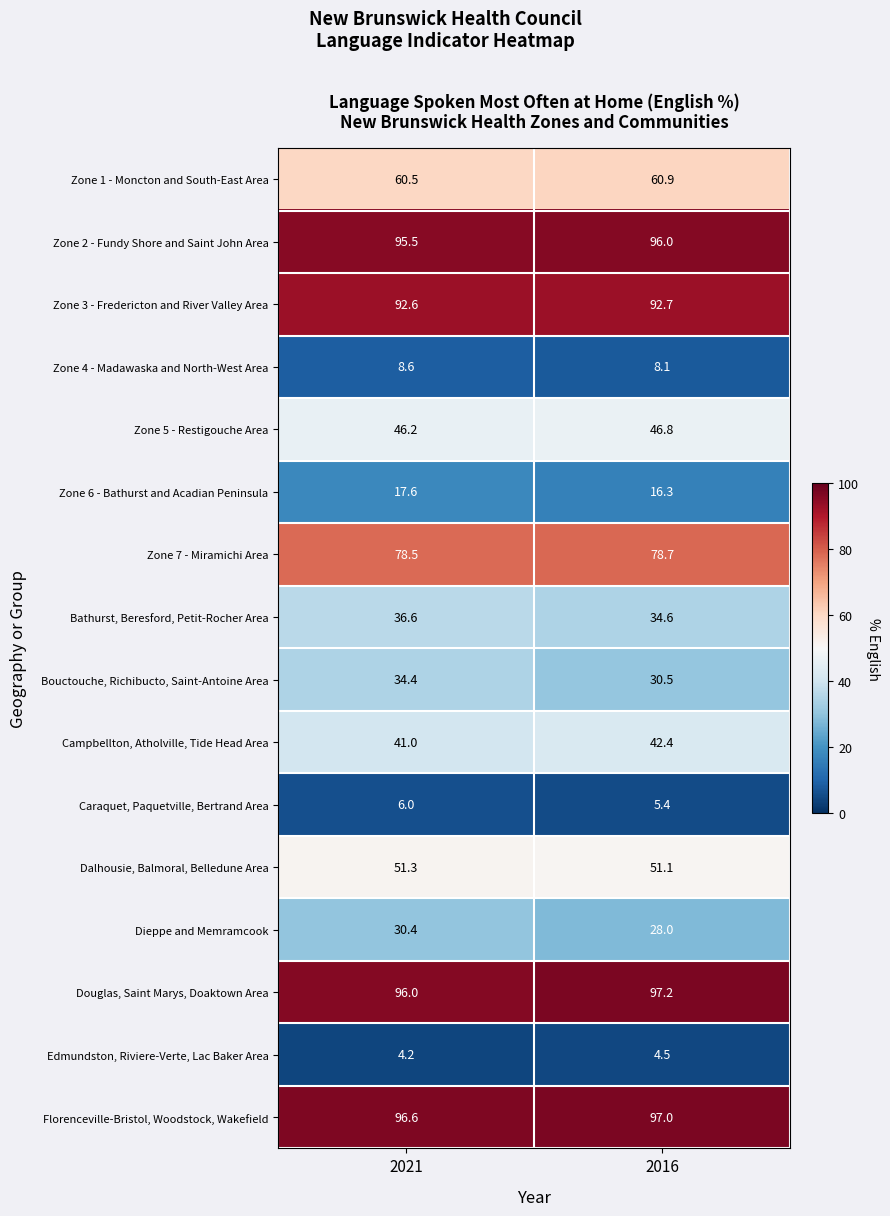

What is the minimum value shown in the chart?

4.2